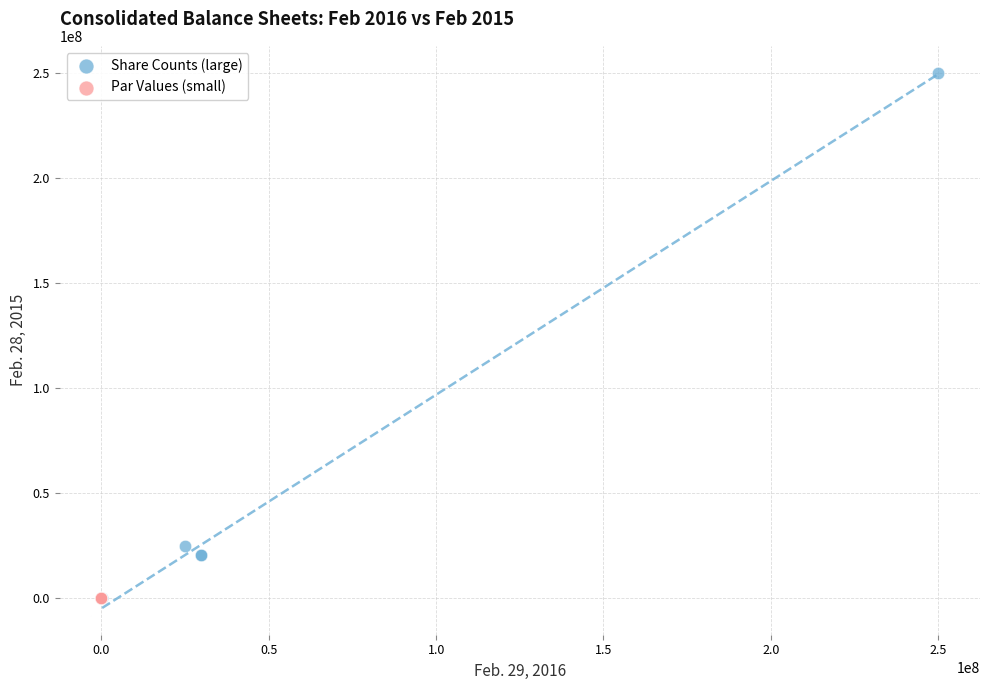

What are all the series names shown in the legend?

Share Counts (large), Par Values (small)